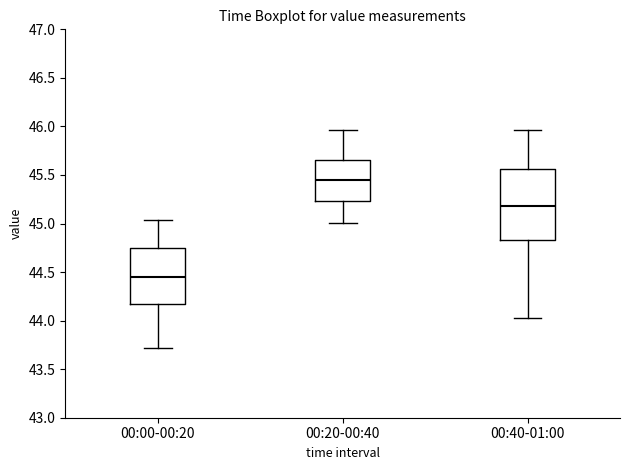

Which box is the tallest, from its lower edge to its upper edge?

00:40-01:00